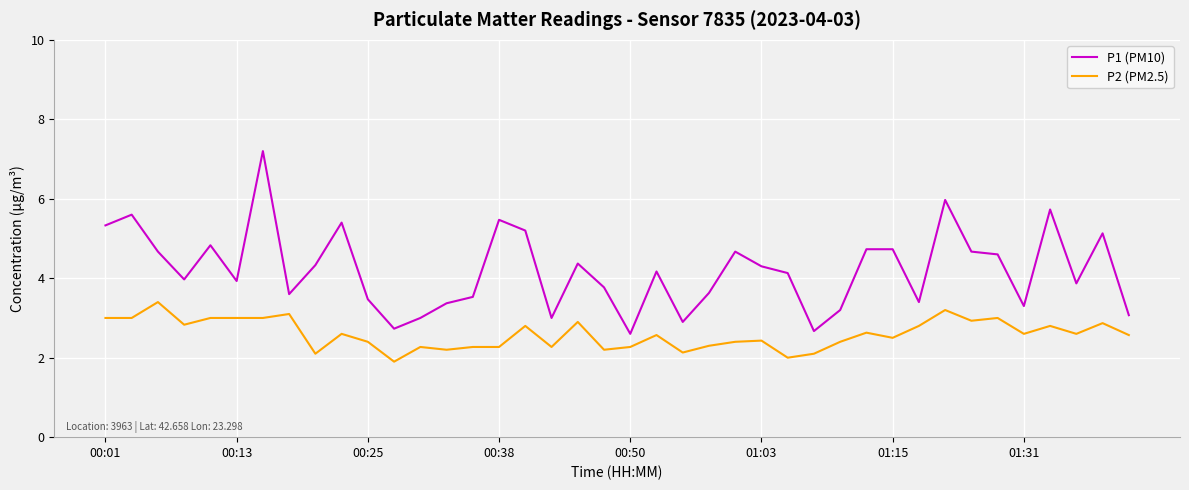

True or false: P1 (PM10) and P2 (PM2.5) cross at least once.

False